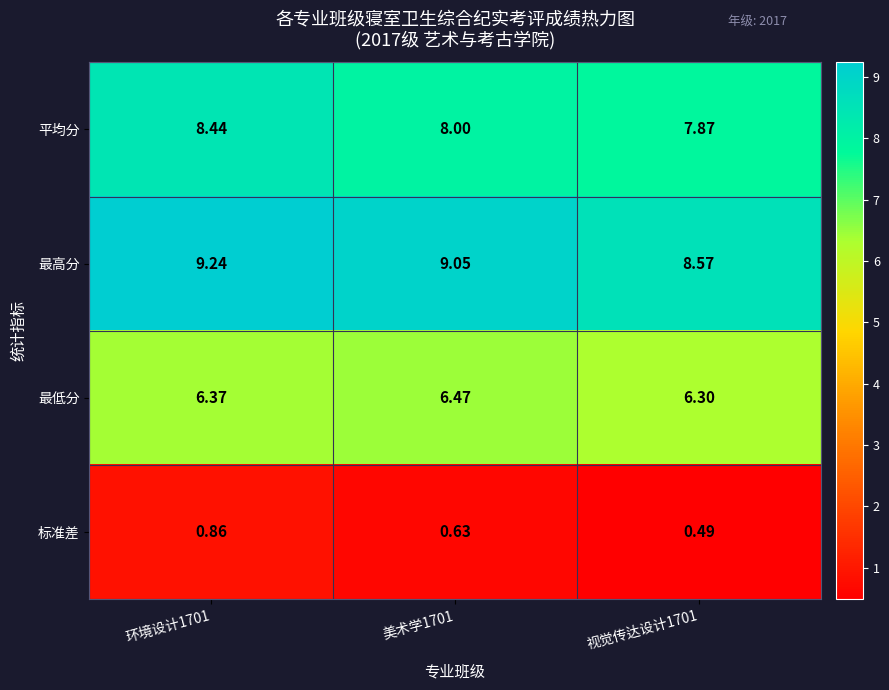

Rank the series at 美术学1701 from lowest to highest value.

标准差, 最低分, 平均分, 最高分